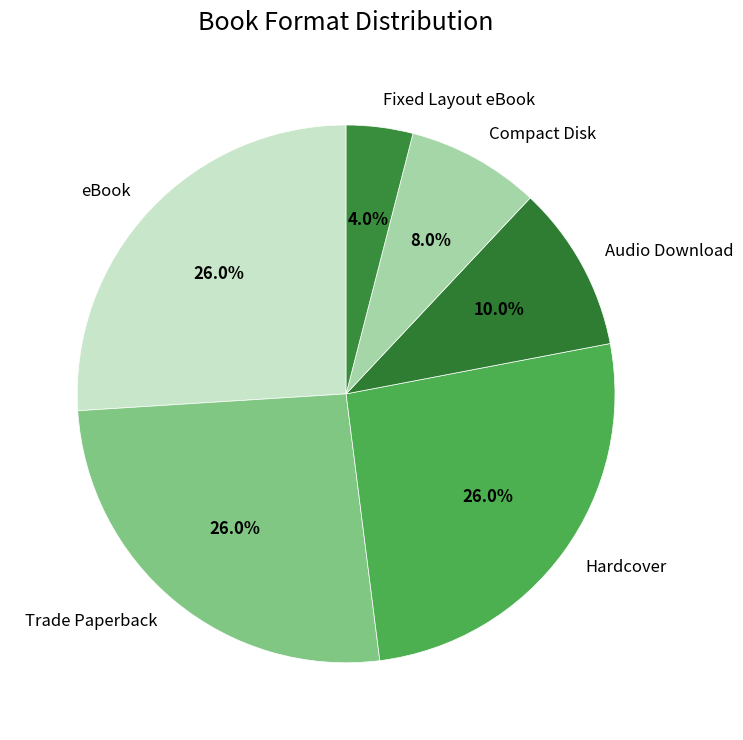

To the nearest percent, what is the difference between the largest and smallest slice percentages?

22%